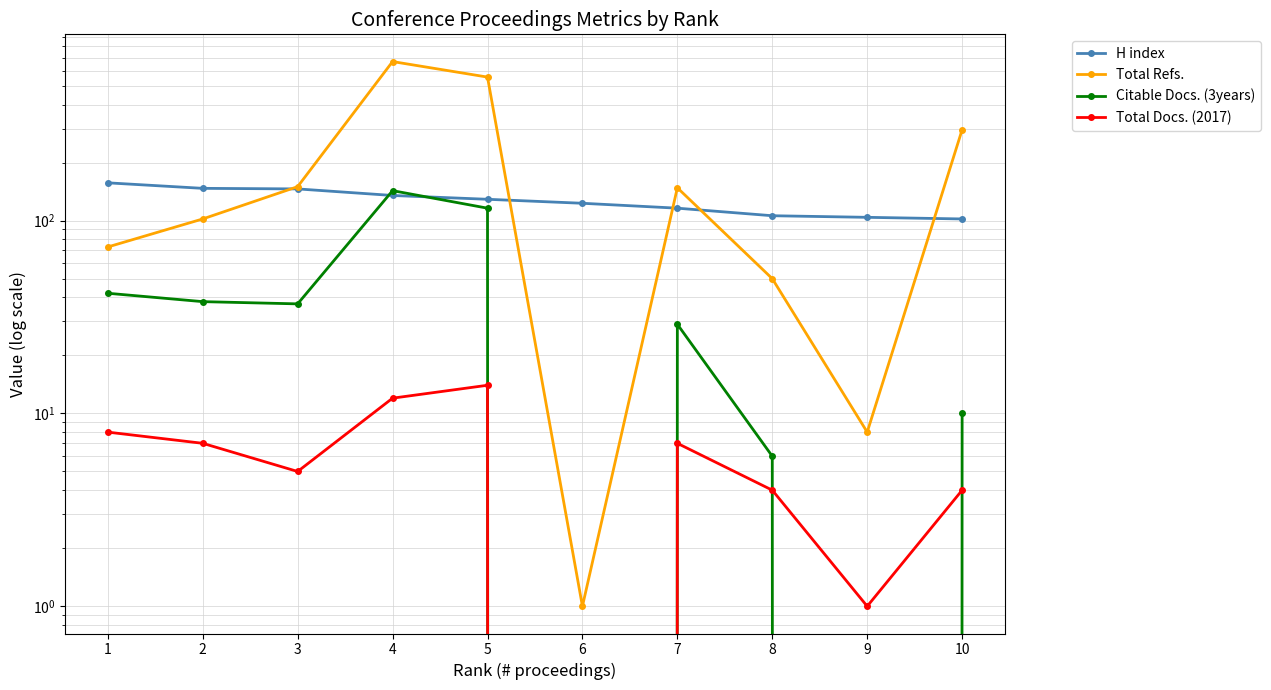

Where does the Citable Docs. (3years) series first go above 37?

1